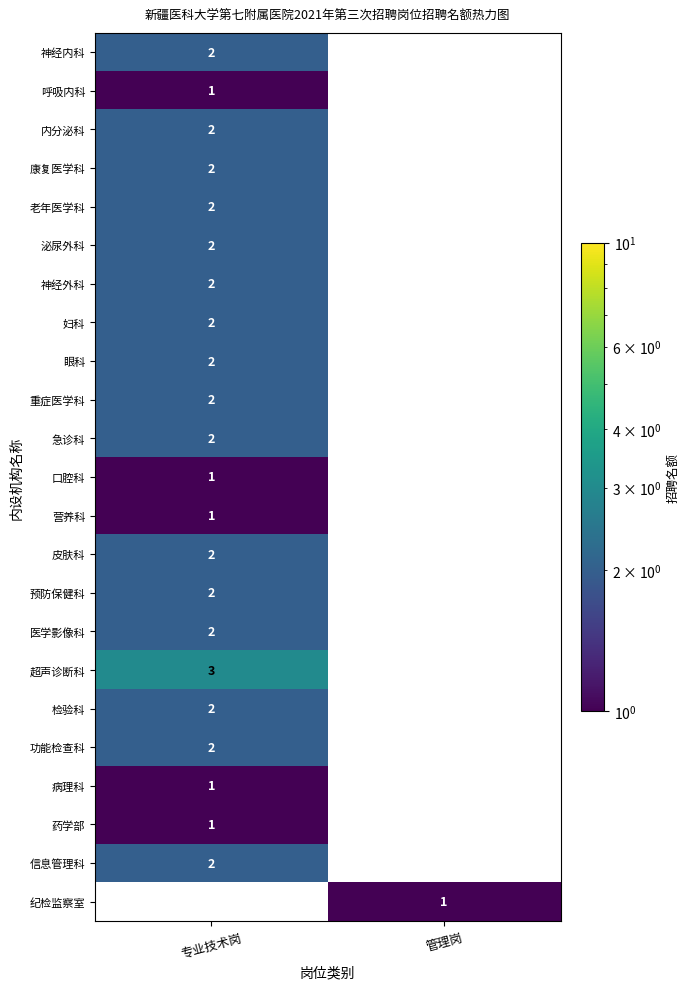

The value of 妇科 at 专业技术岗 is 2. True or false?

True